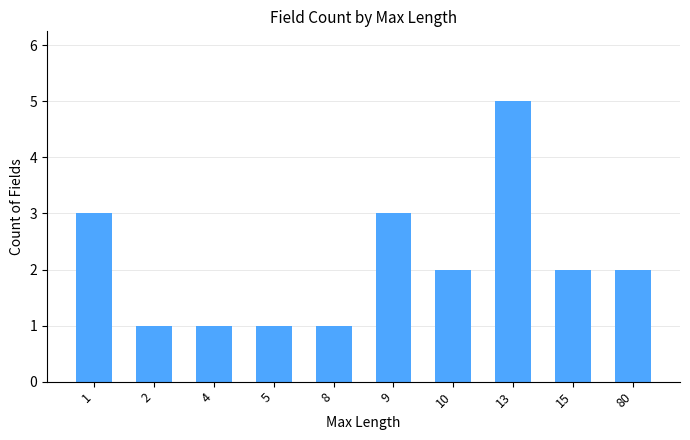

Which label corresponds to the largest value in the chart?

13